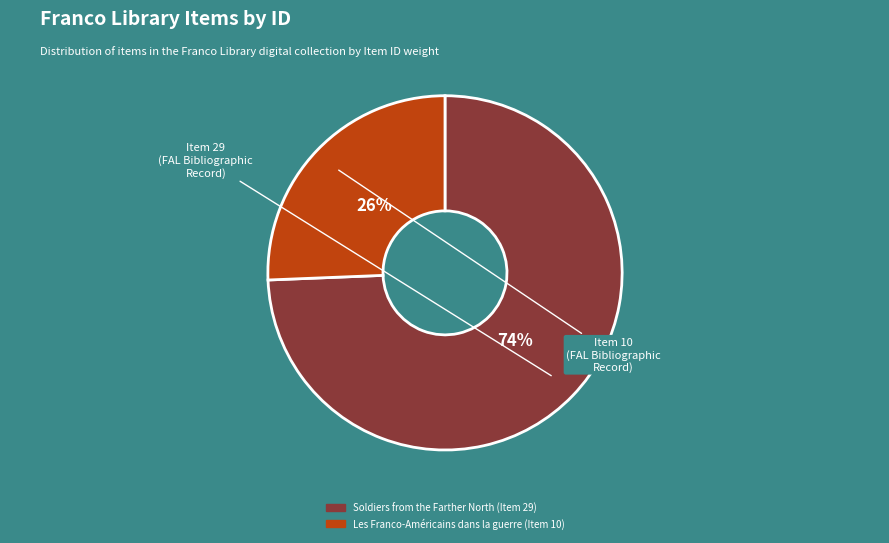

How many slices are in this pie chart?

2